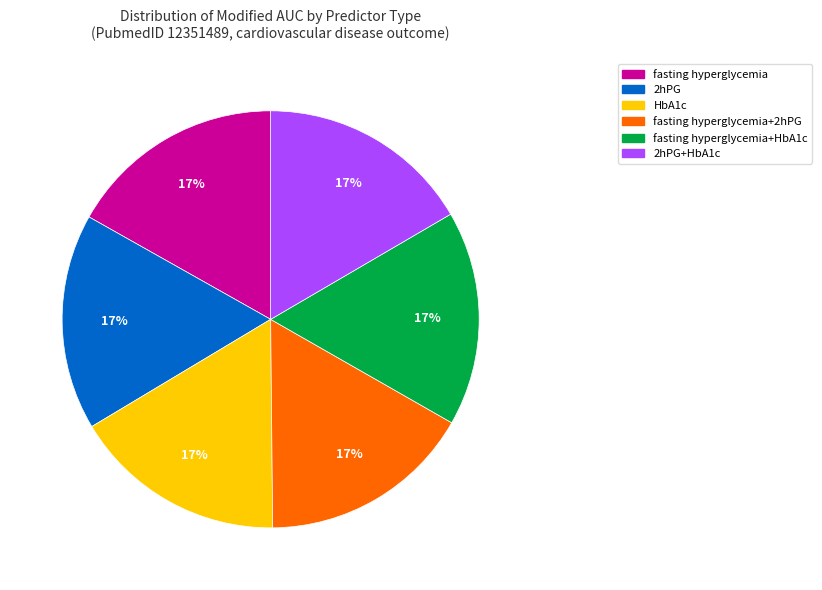

To the nearest percent, what is the average slice percentage?

17%